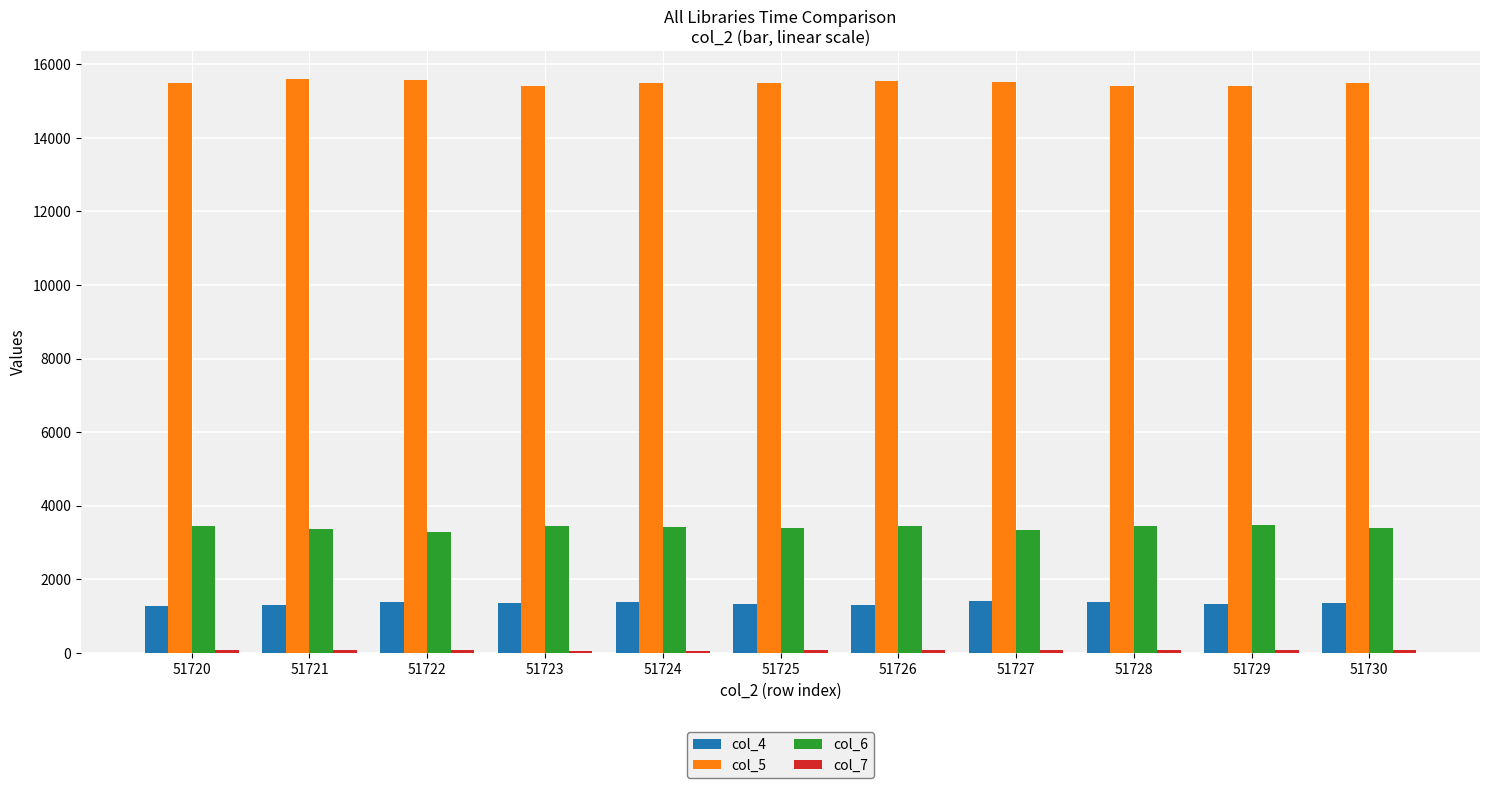

Which series has the largest total across all categories?

col_5